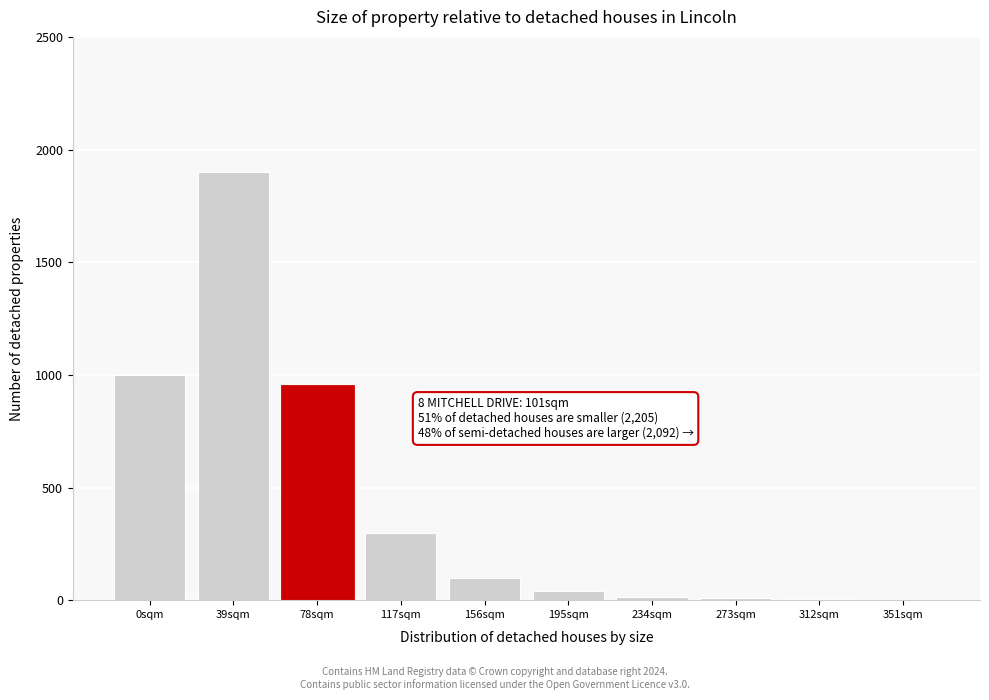

Between 0sqm and 39sqm, which is larger?

39sqm